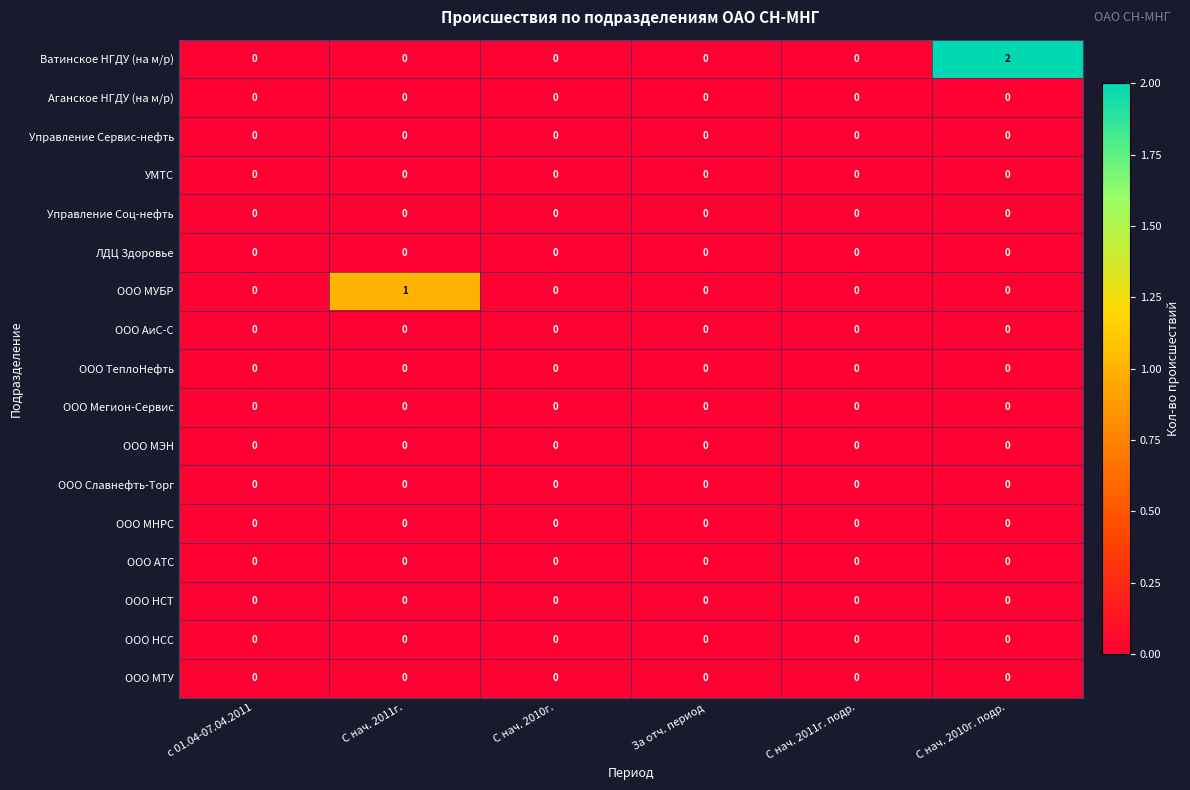

Which label corresponds to the largest value in the chart?

С нач. 2010г. подр.